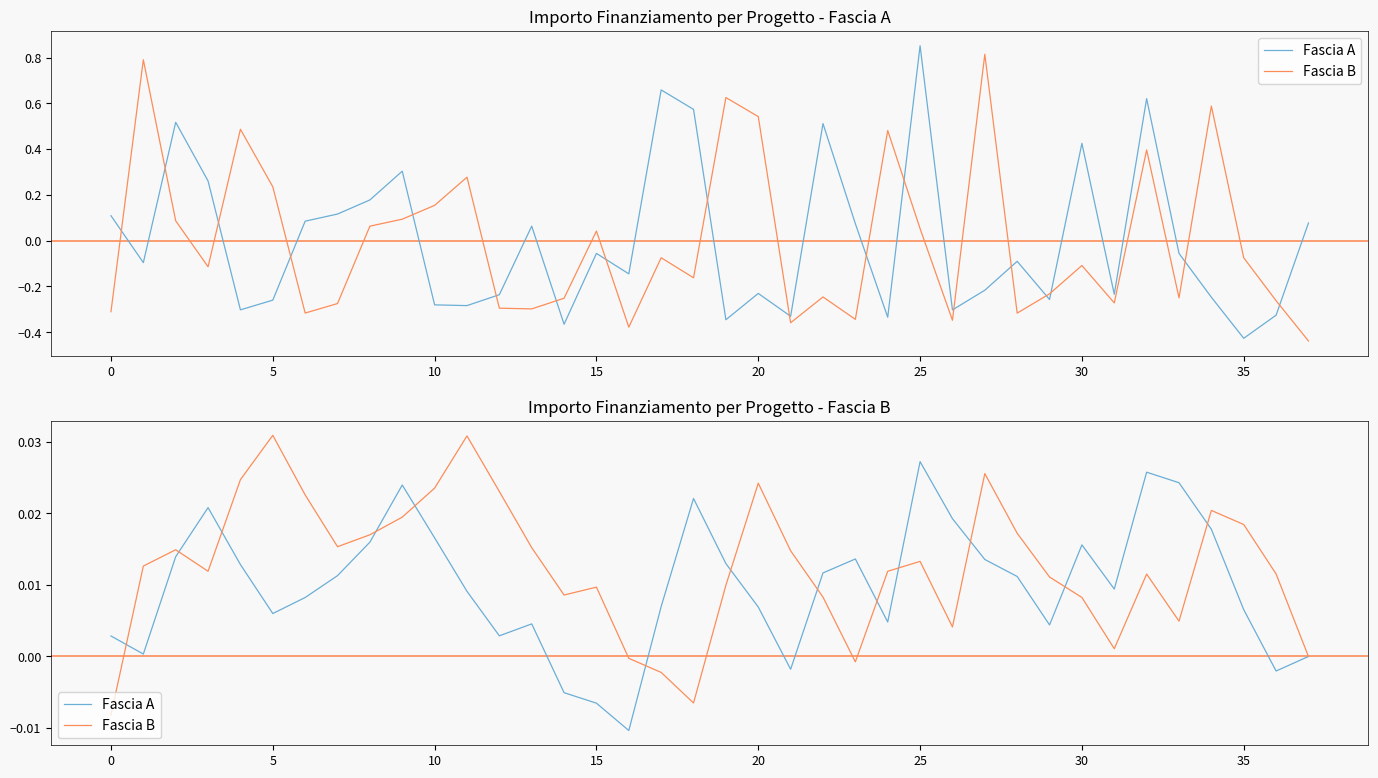

Rank the series at 21 from lowest to highest value.

Fascia A, Fascia B